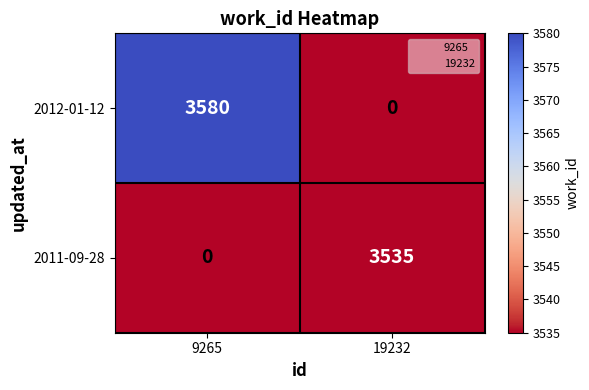

What is the difference between the maximum and minimum values in the 2011-09-28 series?

3535